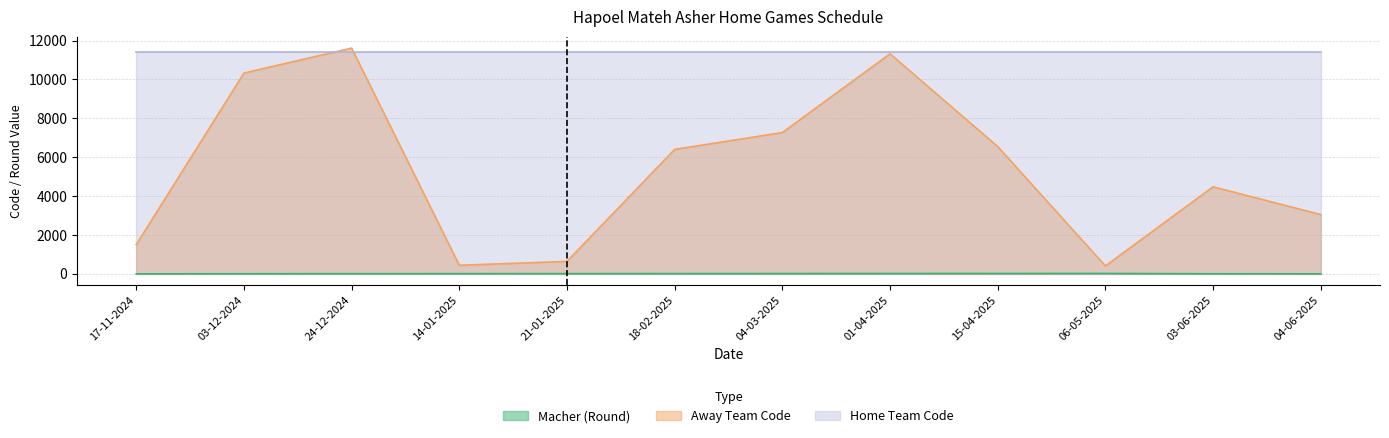

What is the spread (max minus min) of values at 18-02-2025?

6388